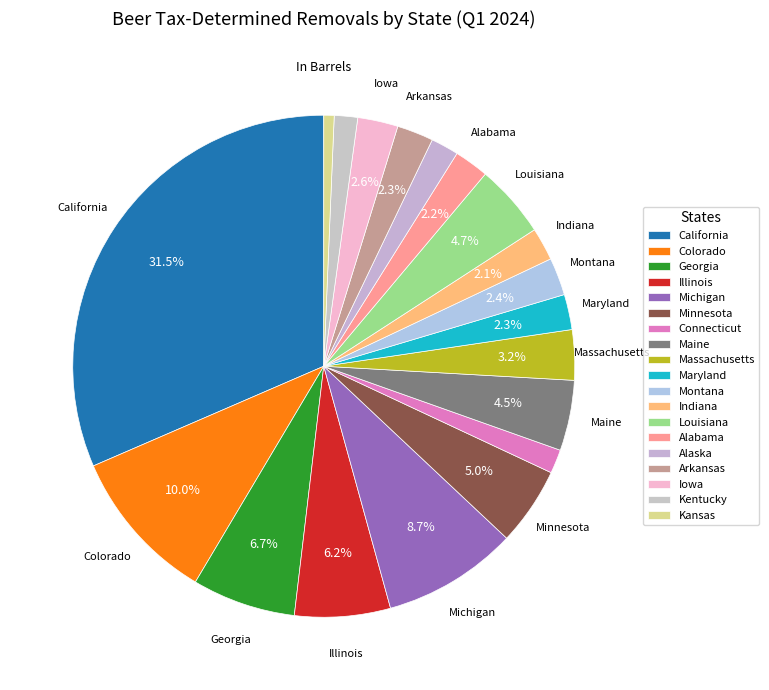

Does any single category account for the majority?

No